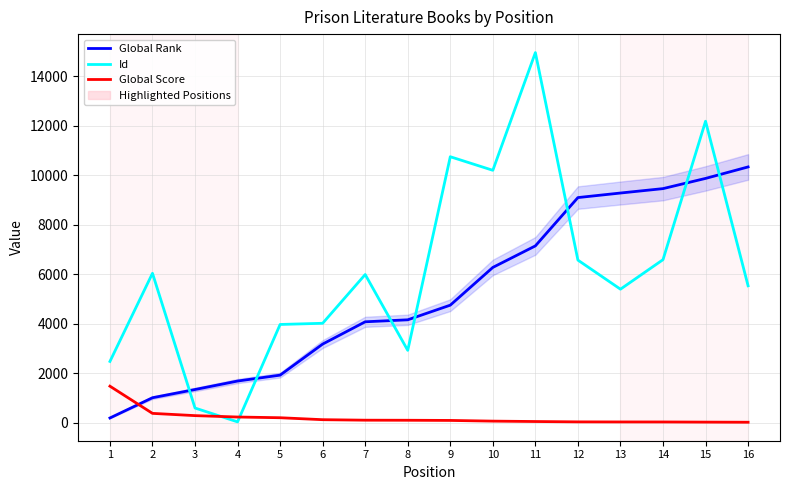

Is the value of Global Rank at 16 greater than the value of Id at 6?

Yes